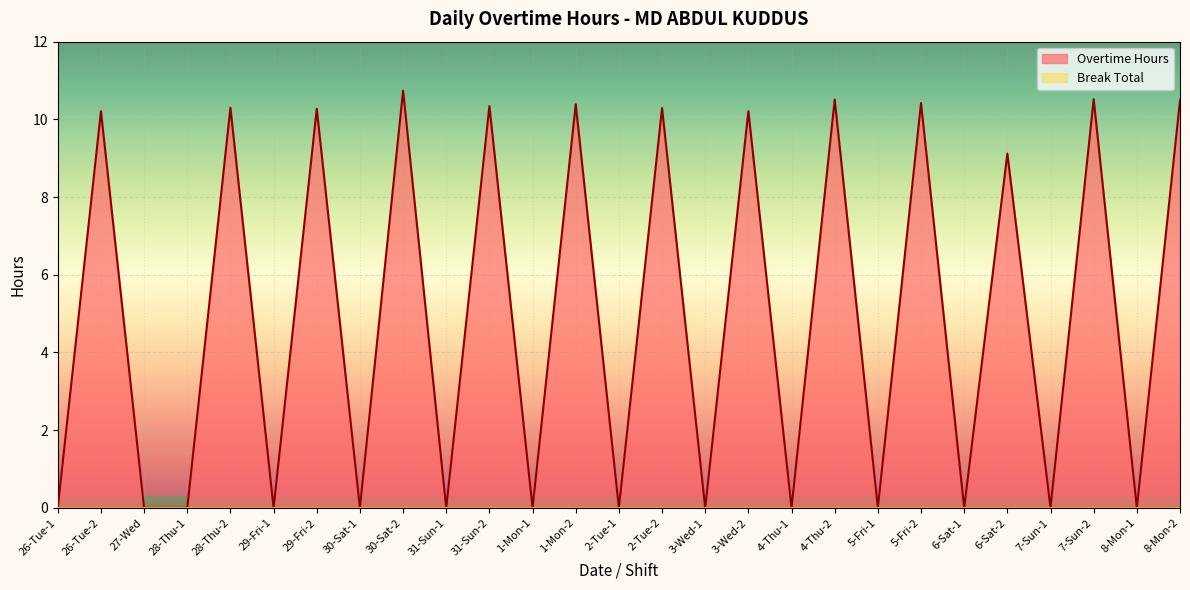

At which category does the data reach its first local valley?

29-Fri-1